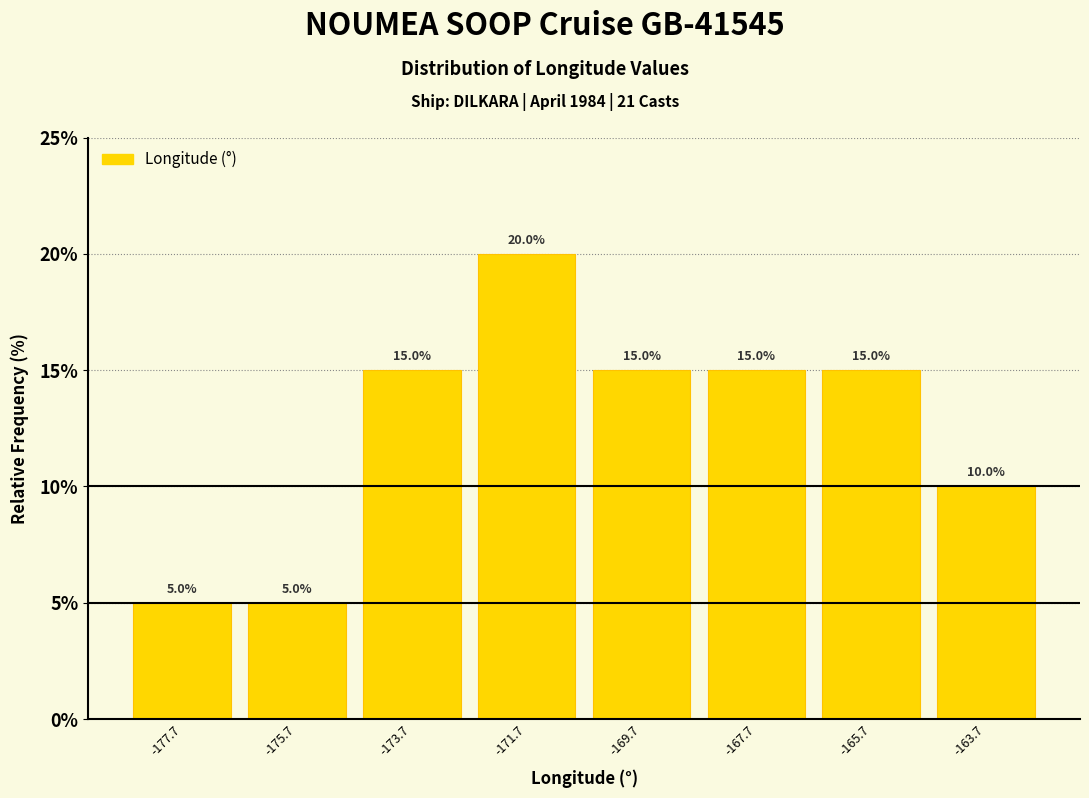

Reading left to right, transcribe this chart: for each bar, give the range it covers on the x-axis and its height. The bar edges are not printed on the chart, so give them approximately, as read against the axis.

-178.74 to -176.74: 5.0
-176.74 to -174.74: 5.0
-174.74 to -172.74: 15.0
-172.74 to -170.74: 20.0
-170.74 to -168.74: 15.0
-168.74 to -166.74: 15.0
-166.74 to -164.74: 15.0
-164.74 to -162.74: 10.0